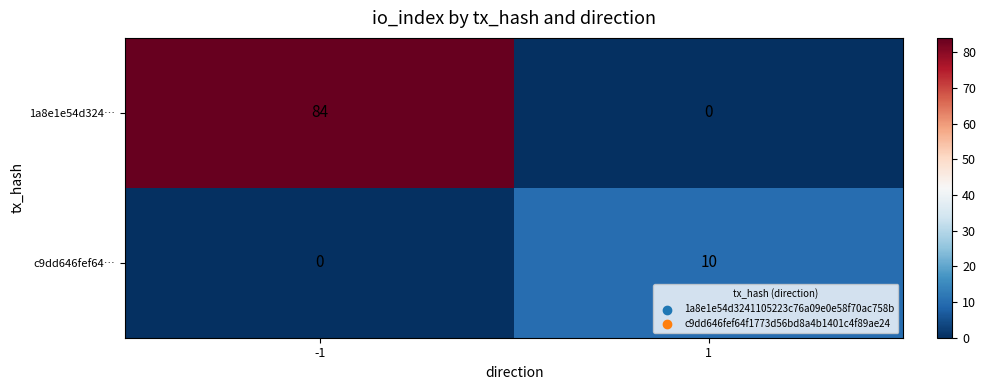

What is the average value of the c9dd646fef64… series?

5